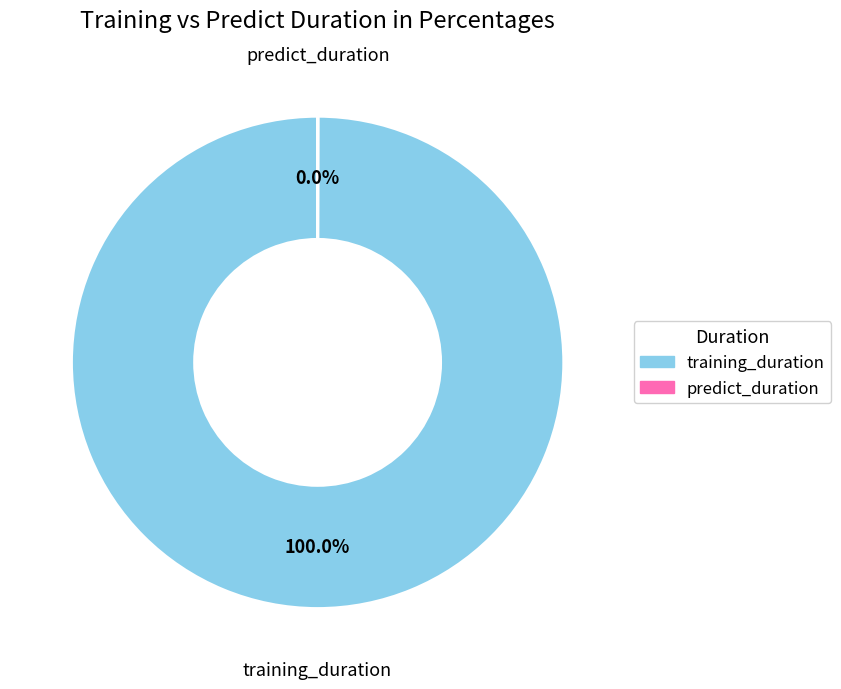

Which slice is the largest?

training_duration